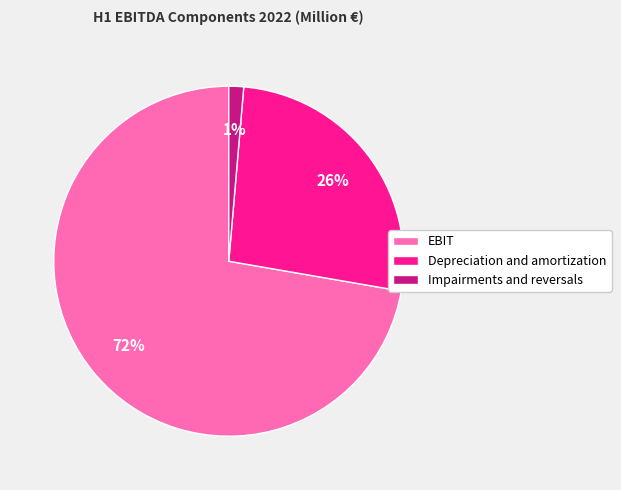

Which category has the smallest portion of the pie?

Impairments and reversals